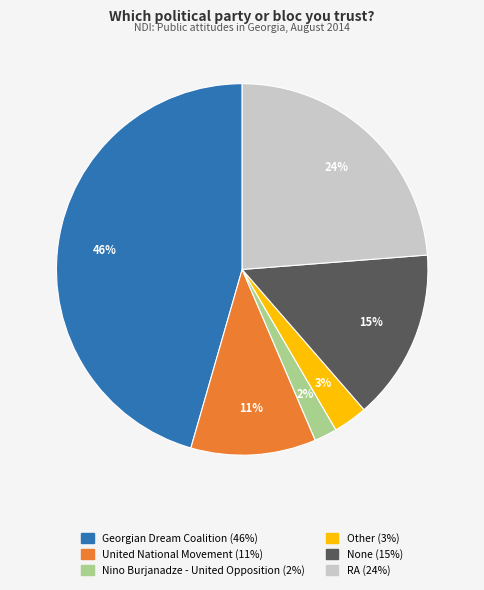

To the nearest percent, what is the difference between the largest and smallest slice percentages?

44%